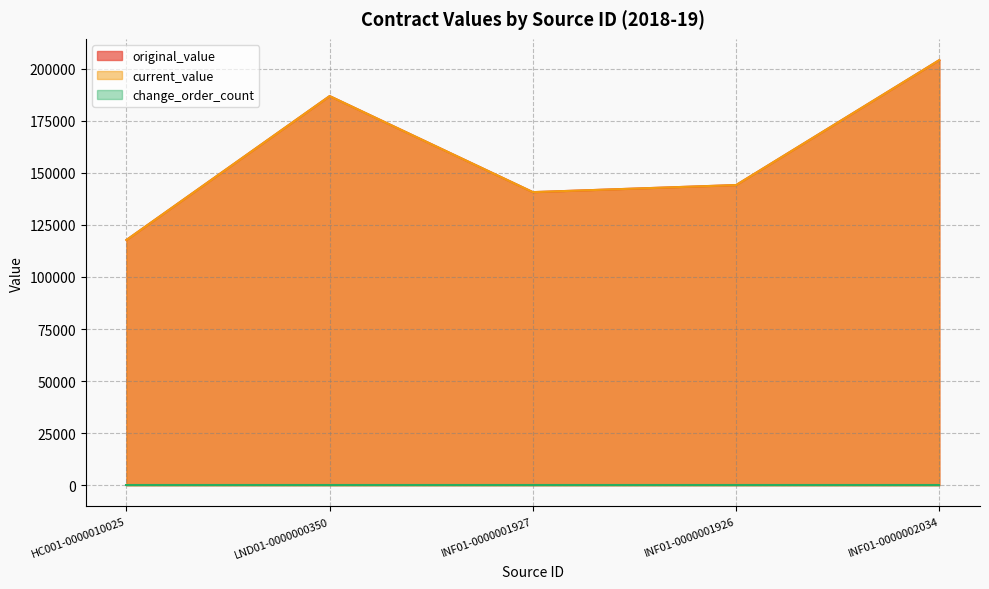

At which label does current_value first exceed 144137?

LND01-0000000350